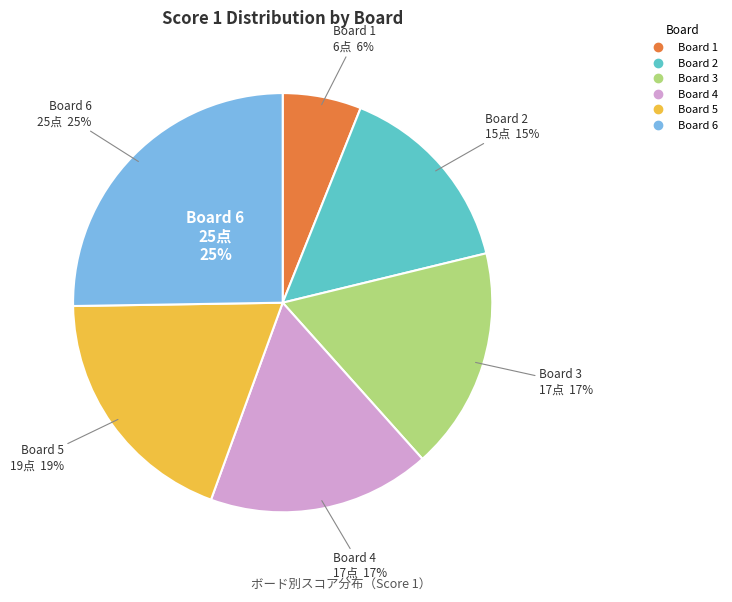

To the nearest percent, what portion does Board 2 represent?

15%